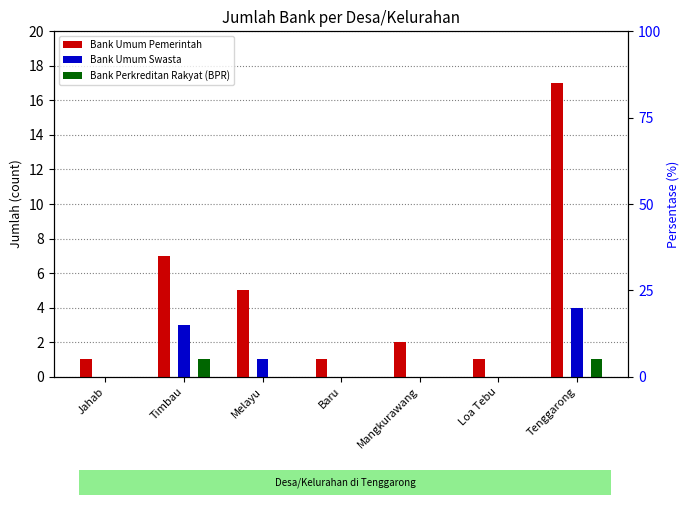

What is the difference between the maximum and minimum values in the Bank Perkreditan Rakyat (BPR) series?

1